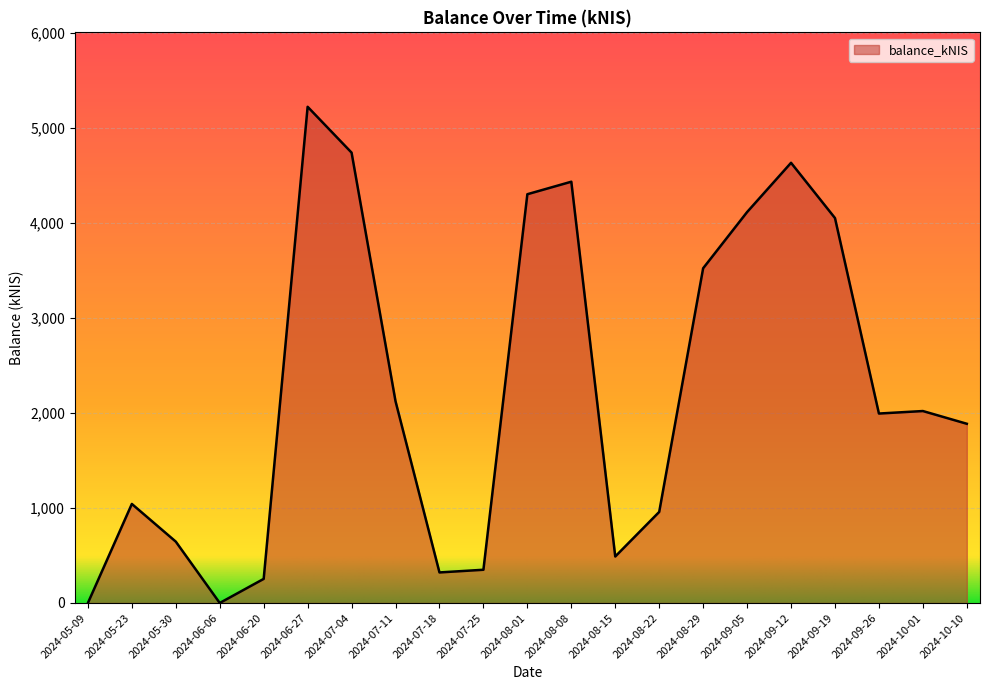

Between 2024-08-08 and 2024-08-15, which is larger?

2024-08-08